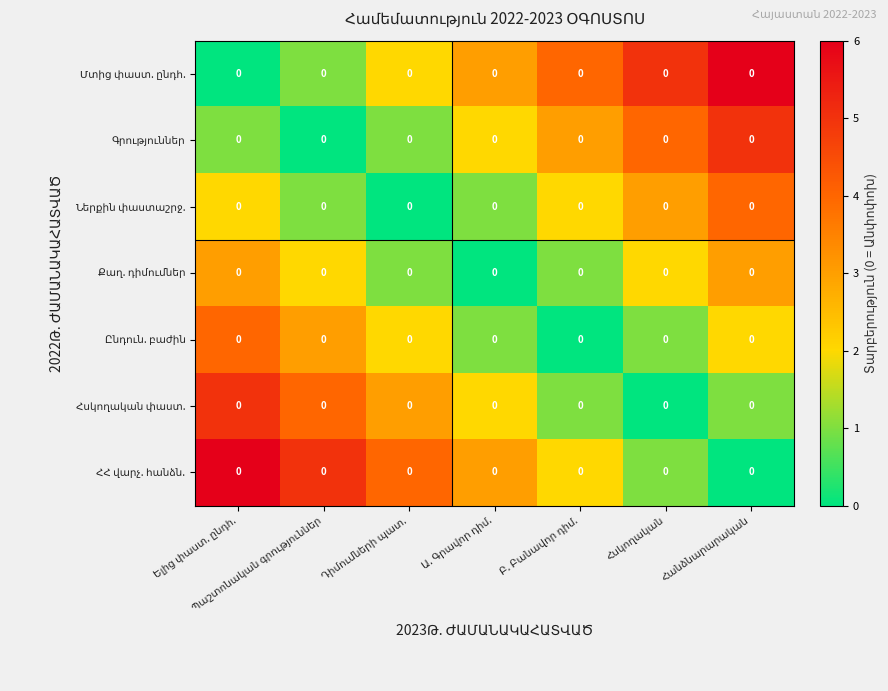

How many positive values does the Մտից փաստ. ընդհ. series have?

6